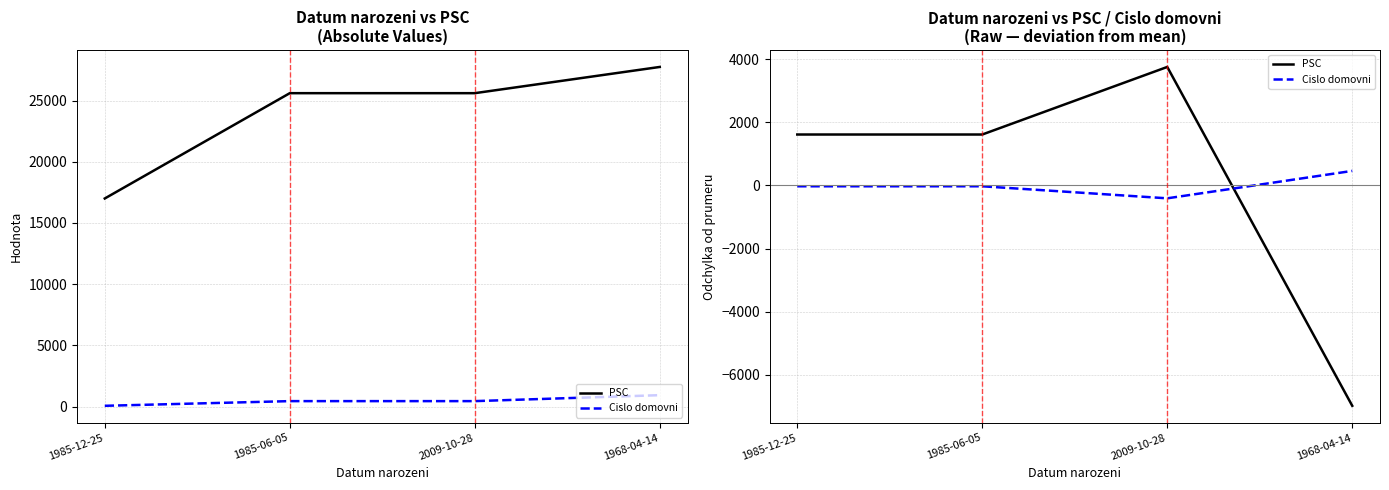

Which series has the largest total across all categories?

PSC